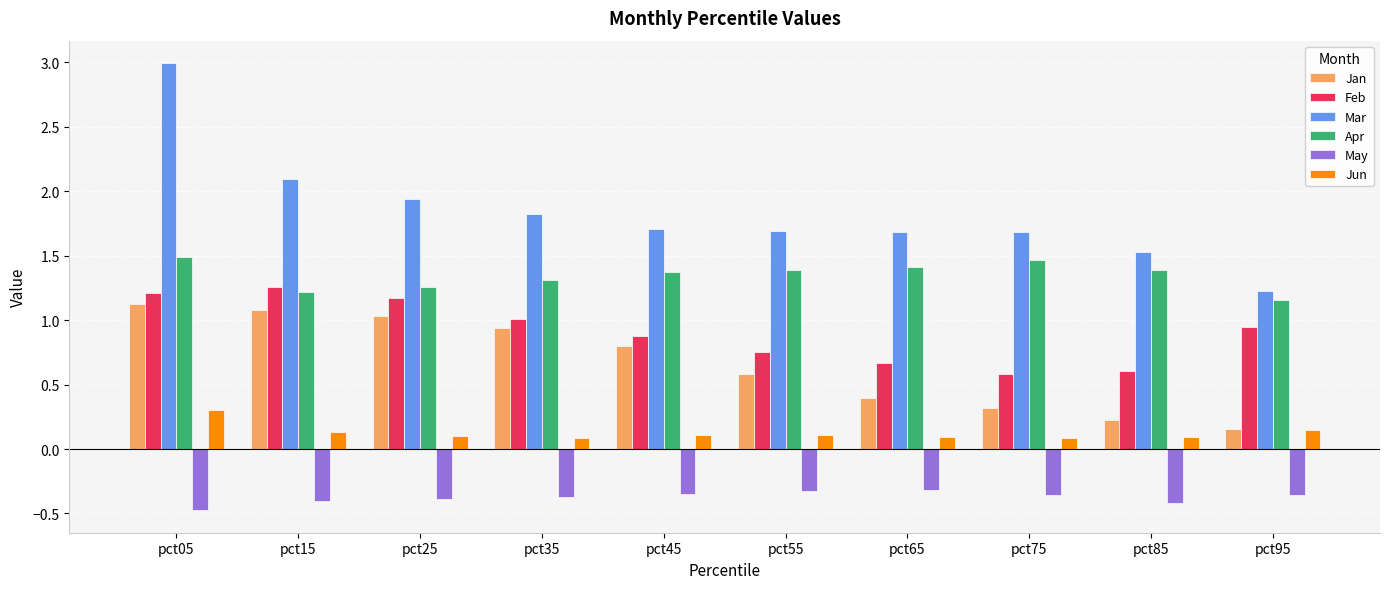

Rank the series at pct75 from lowest to highest value.

May, Jun, Jan, Feb, Apr, Mar